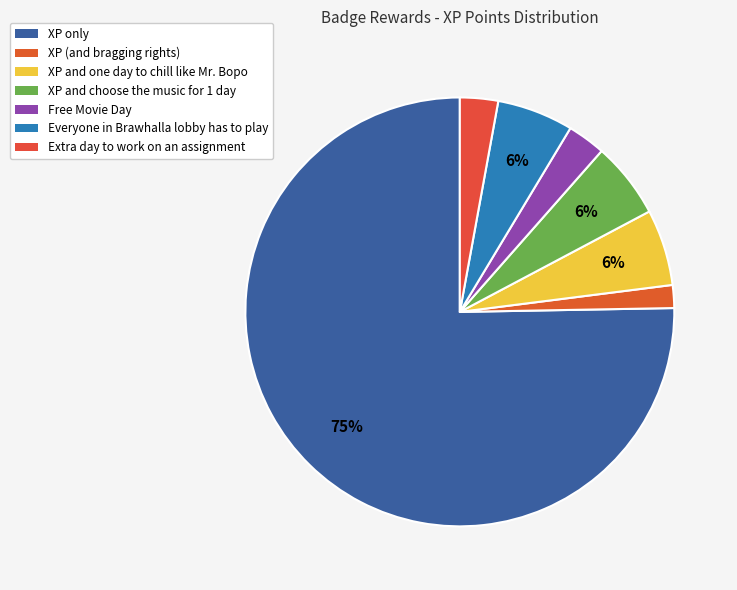

What is the smallest slice in the pie chart?

XP (and bragging rights)